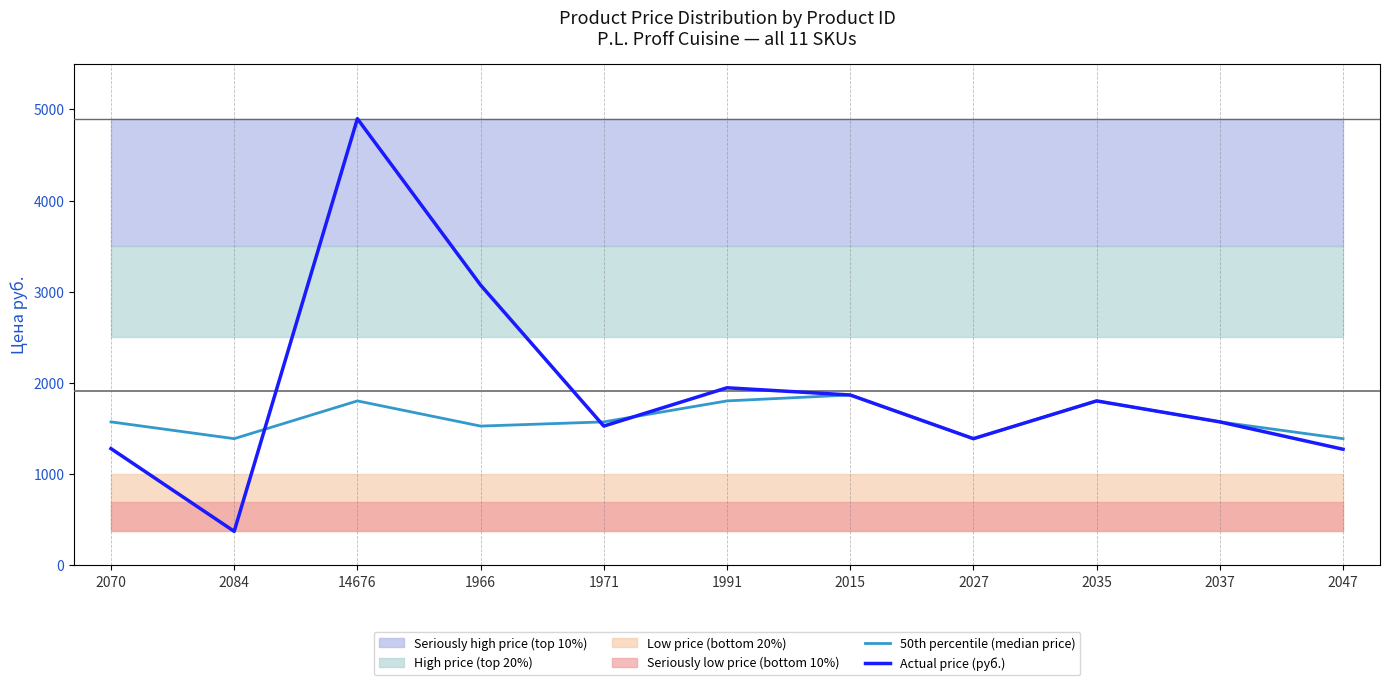

Which series has the largest range (max minus min)?

Actual price (руб.)